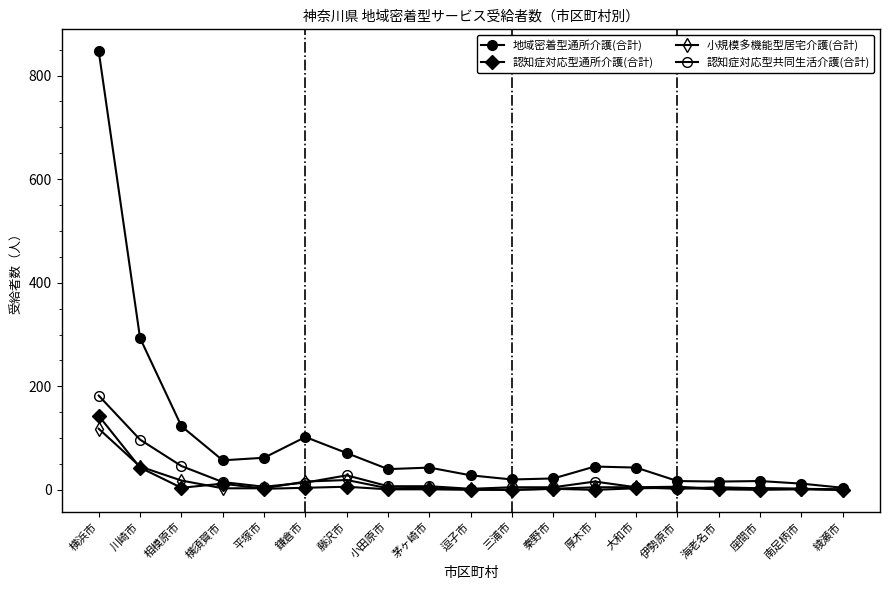

How many distinct data groups are displayed?

4